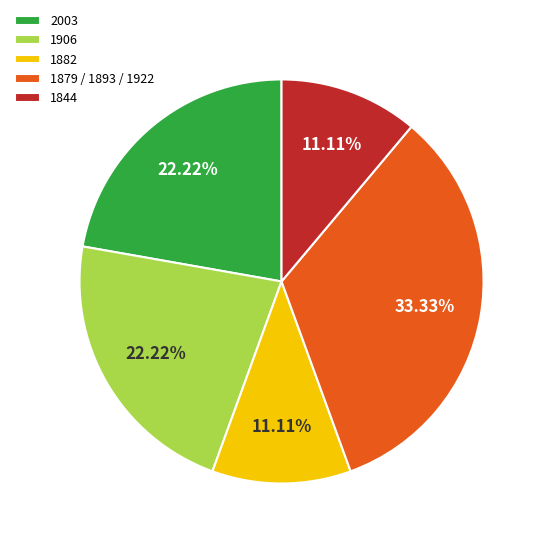

What is the ratio of the value at 2003 to the value at 1844?

2.0